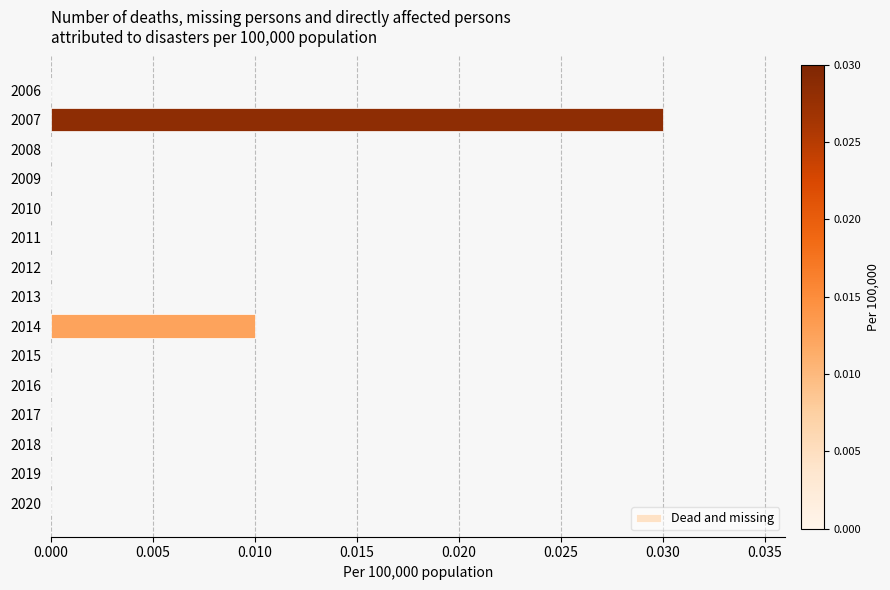

Which has a higher value, 2007 or 2018?

2007